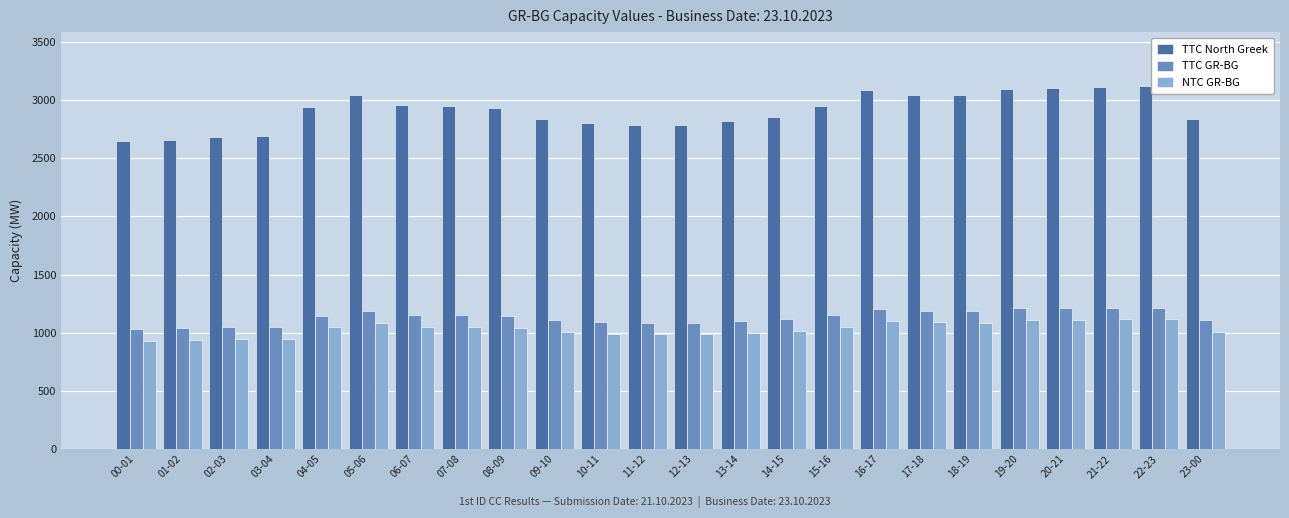

Count the number of data series in this chart.

3